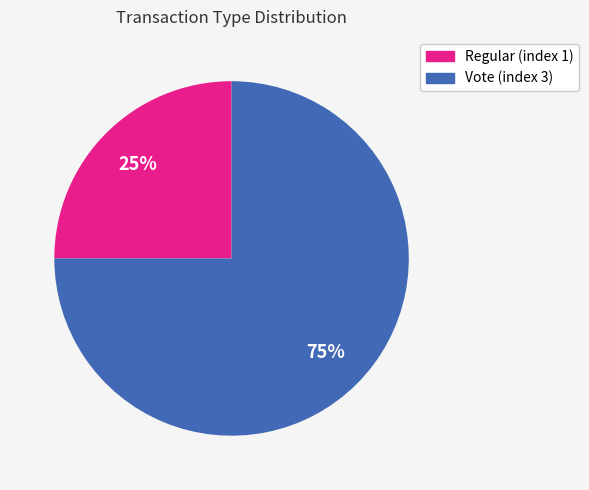

What is the largest slice in the pie chart?

Vote (index 3)